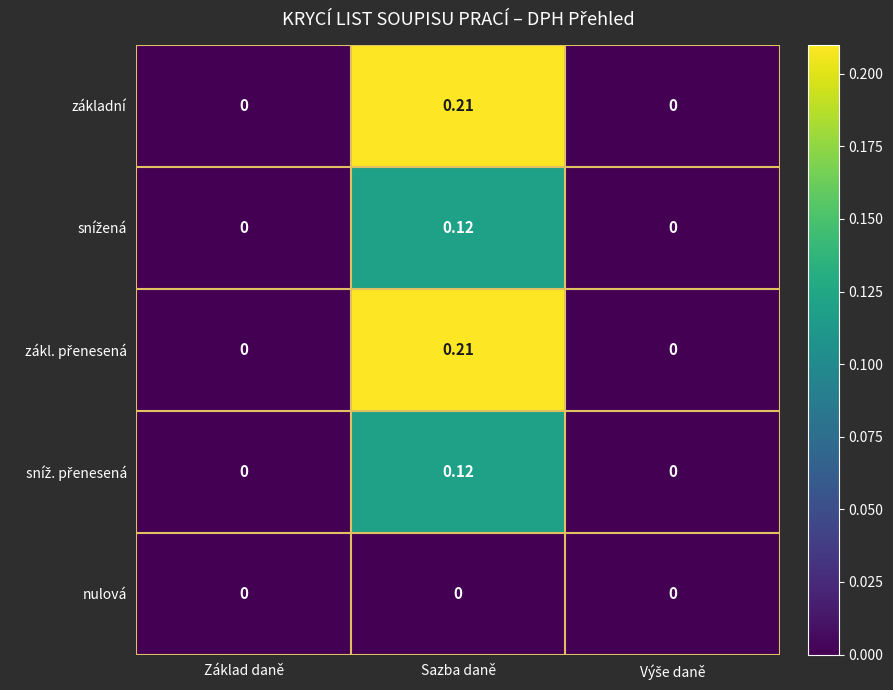

At which category is the sum across all series the highest?

Sazba daně